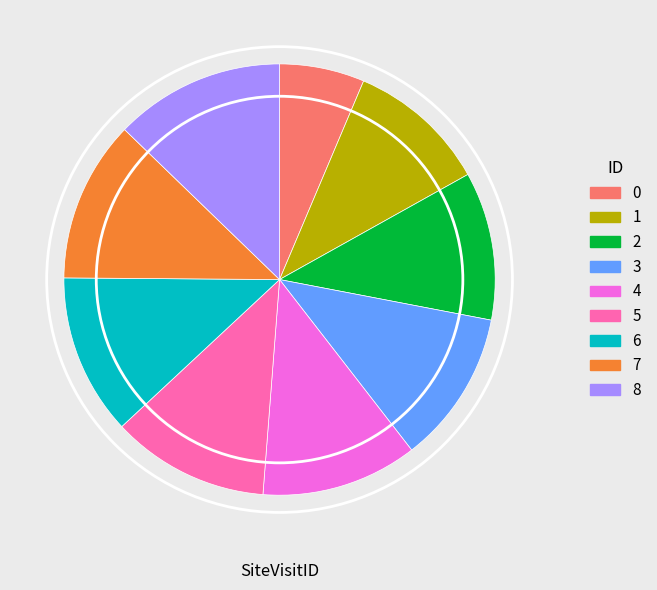

Combined, do 8 and 6 account for over 50%?

No